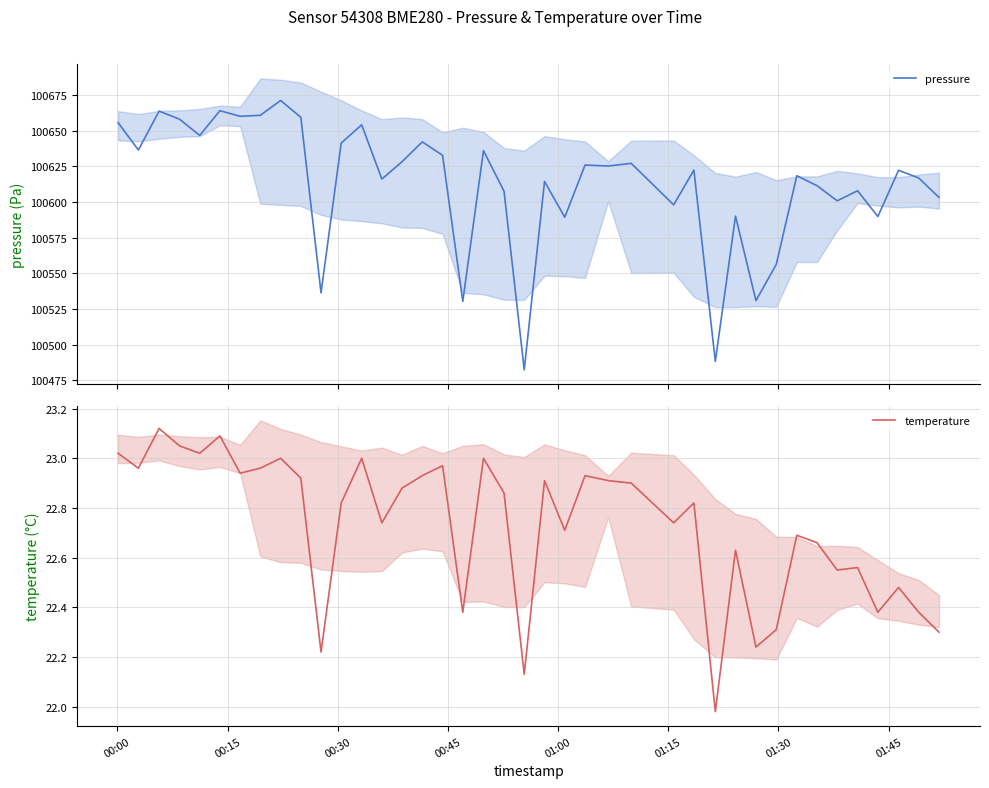

What is the greatest value displayed?

100671.2